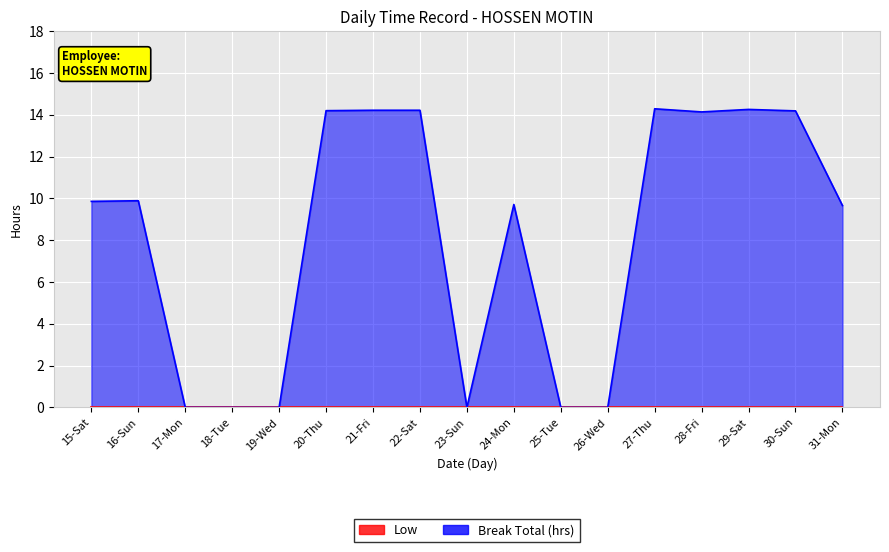

The value at 29-Sat is 14.3. True or false?

True